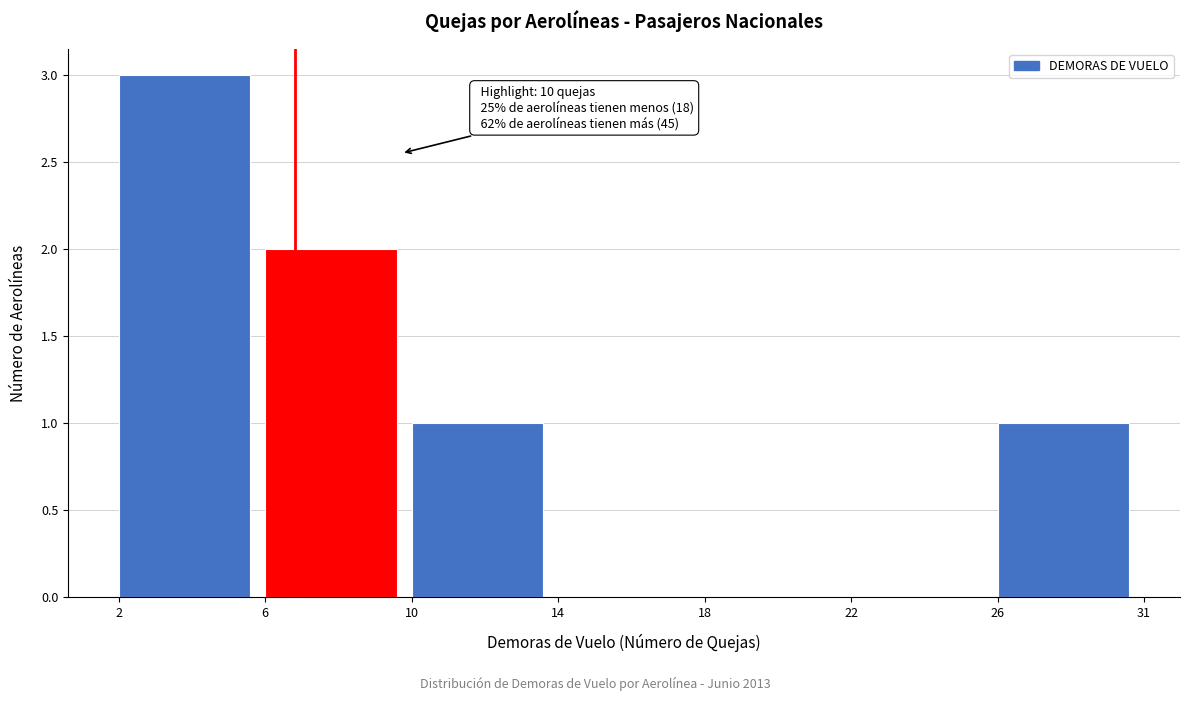

Reading left to right, extract all data points from this chart.

2=3	6=2	10=1	14=0	18=0	22=0	26=1